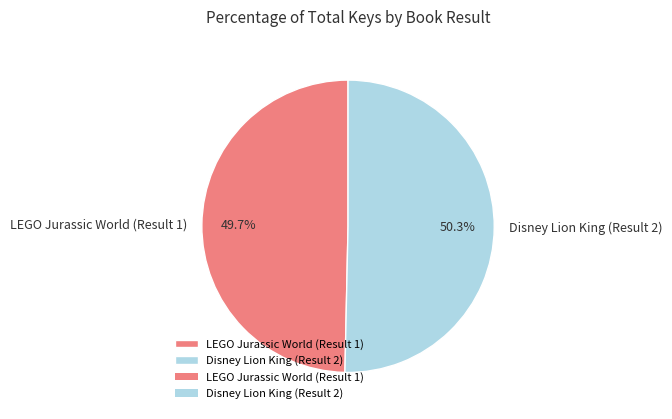

Approximately how many times larger is the value at LEGO Jurassic World (Result 1) compared to Disney Lion King (Result 2)?

1.0